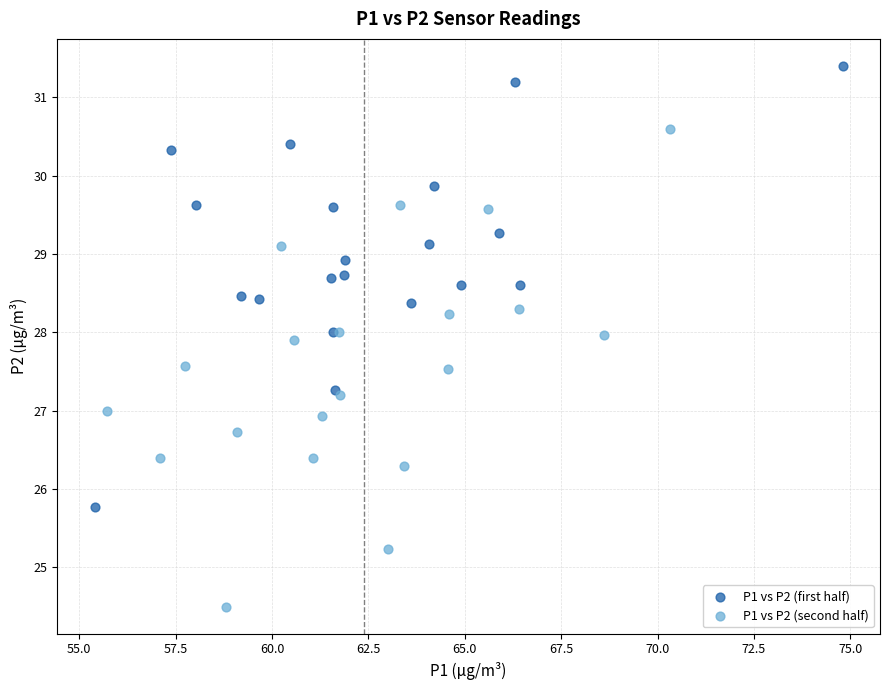

Which series reaches the maximum Y coordinate?

P1 vs P2 (first half)